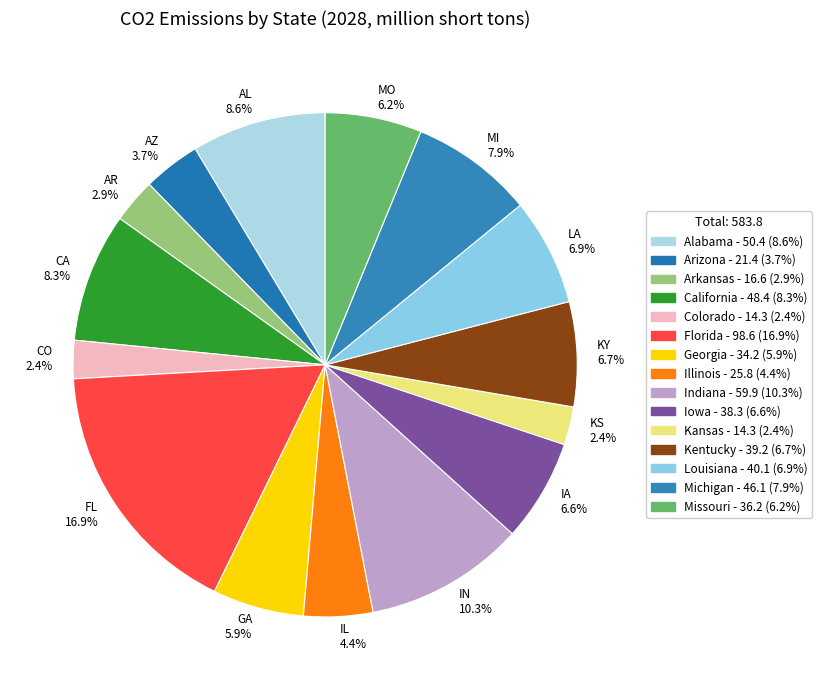

What is the ratio of the value at IL 4.4% to the value at FL 16.9%?

0.3